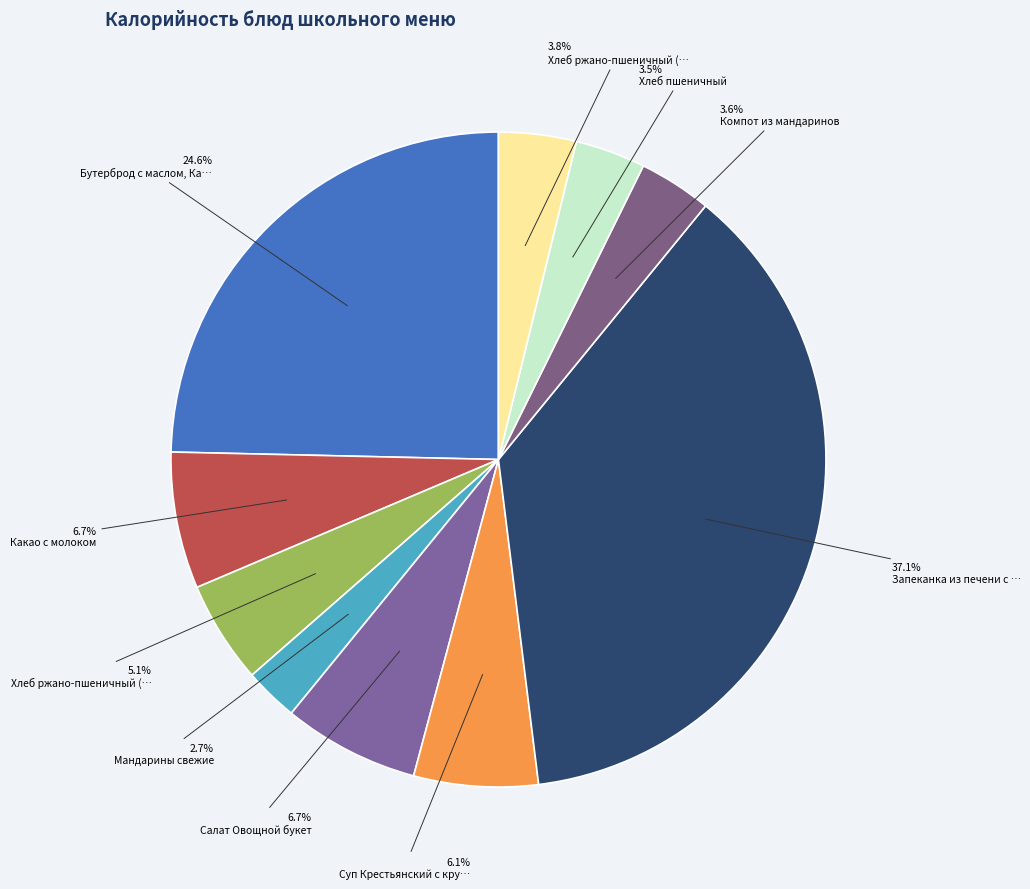

Is there any slice that represents more than half of the pie?

No